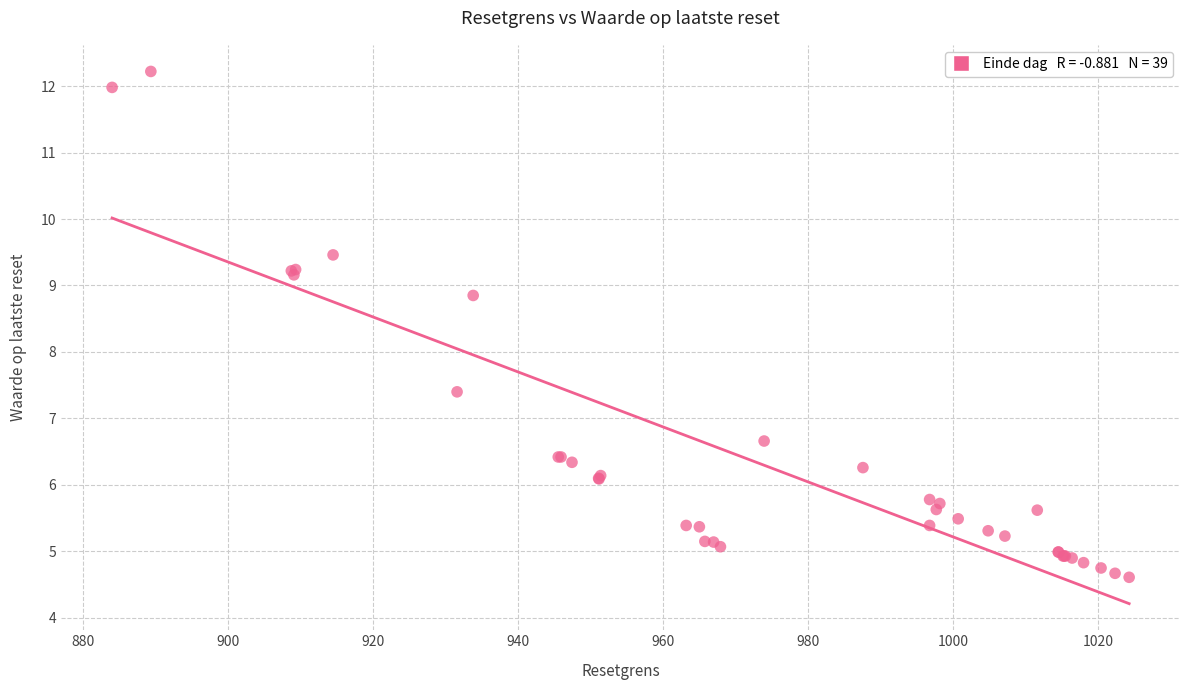

What Y value in the scatter plot is closest to 8?

7.4